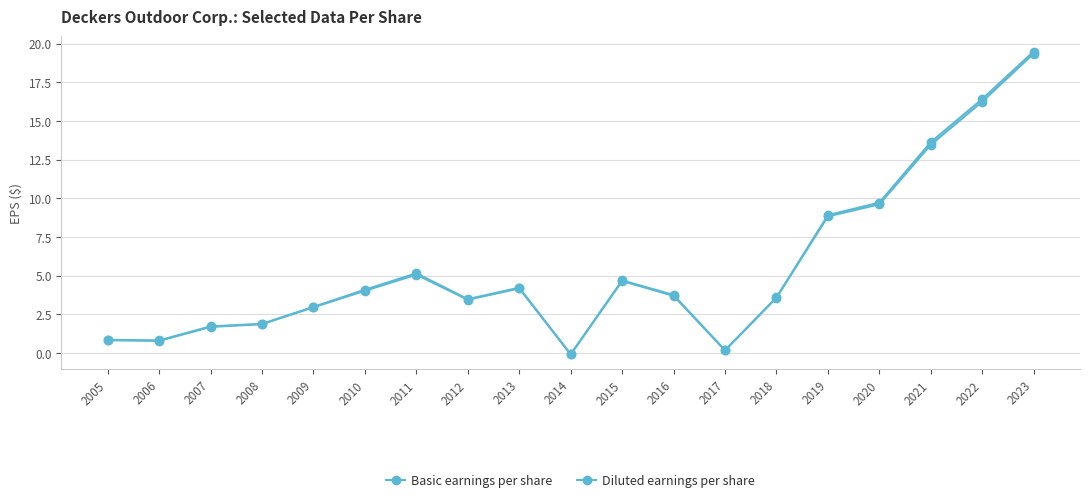

How many distinct data groups are displayed?

2